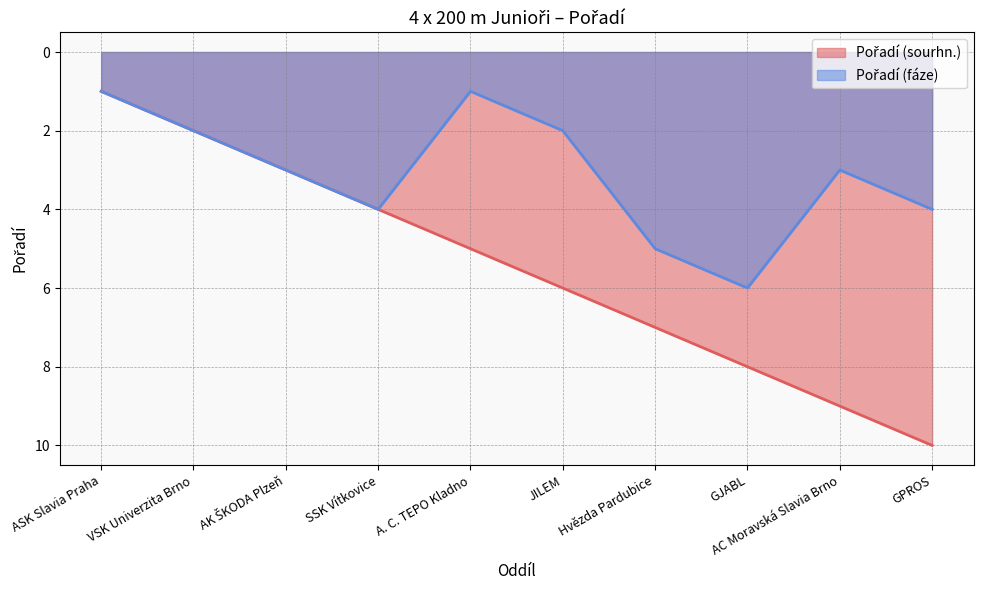

Which series has the largest total across all categories?

Pořadí (sourhn.)